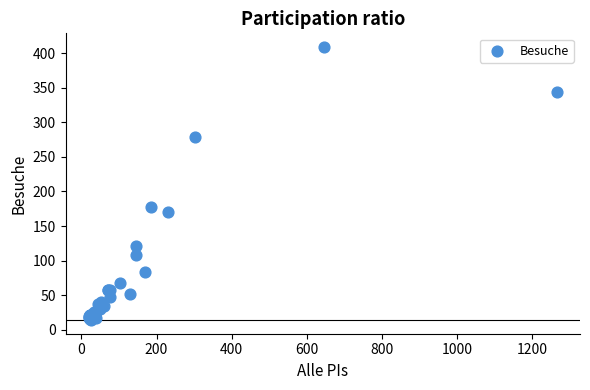

What Y value in the scatter plot is closest to 211?

178